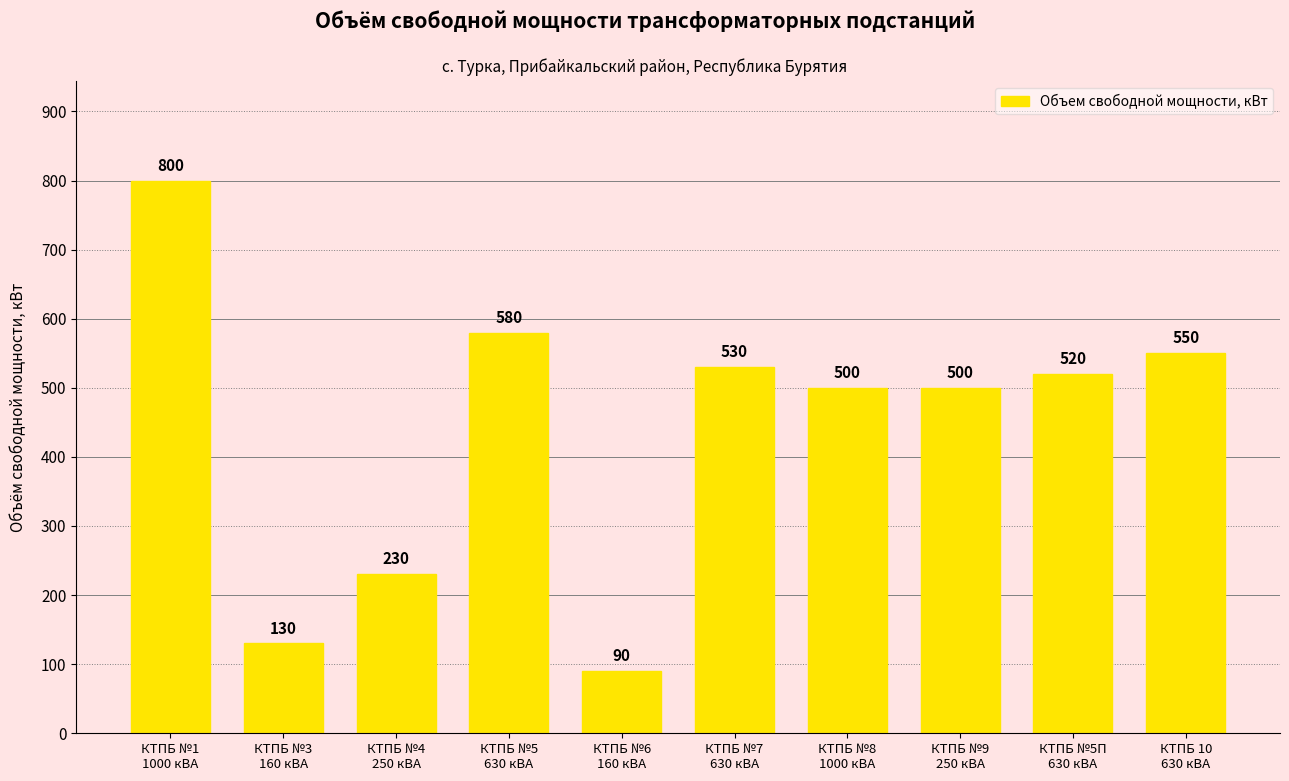

The chart shows a value of 530 at КТПБ №7
630 кВА. True or false?

True